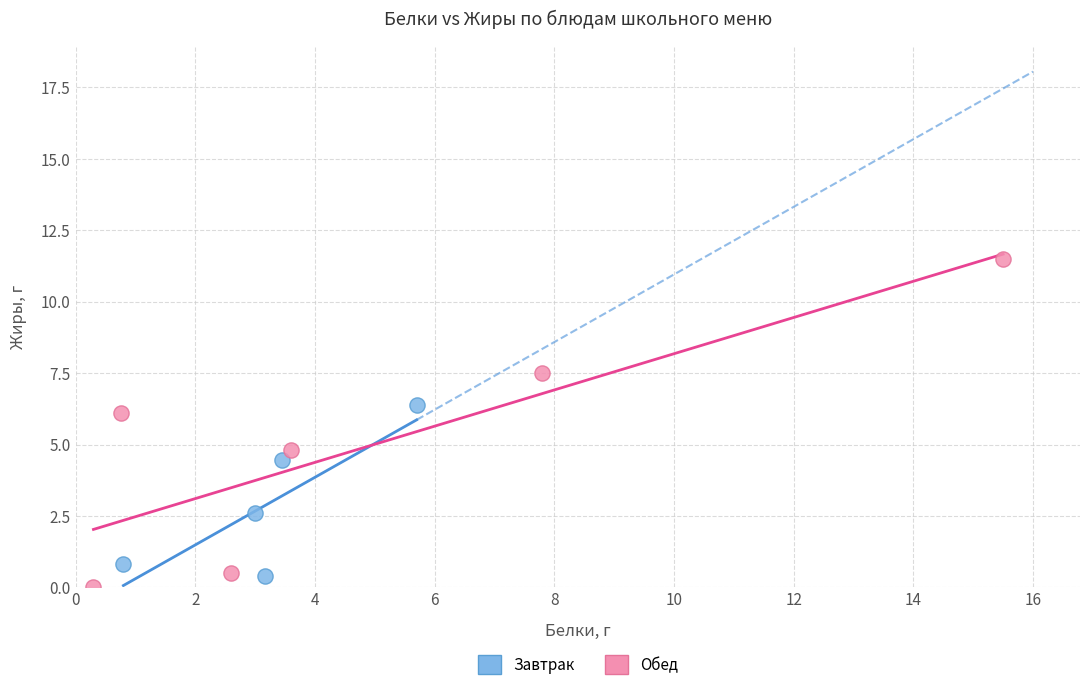

What are all the series names shown in the legend?

Завтрак, Обед